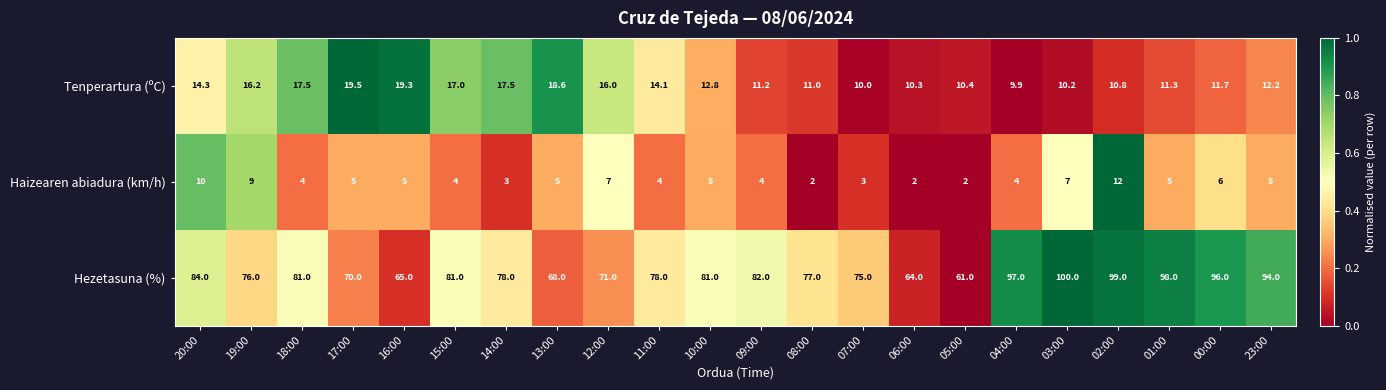

What is the sum of the Haizearen abiadura (km/h) values at 08:00 and 18:00?

6.0